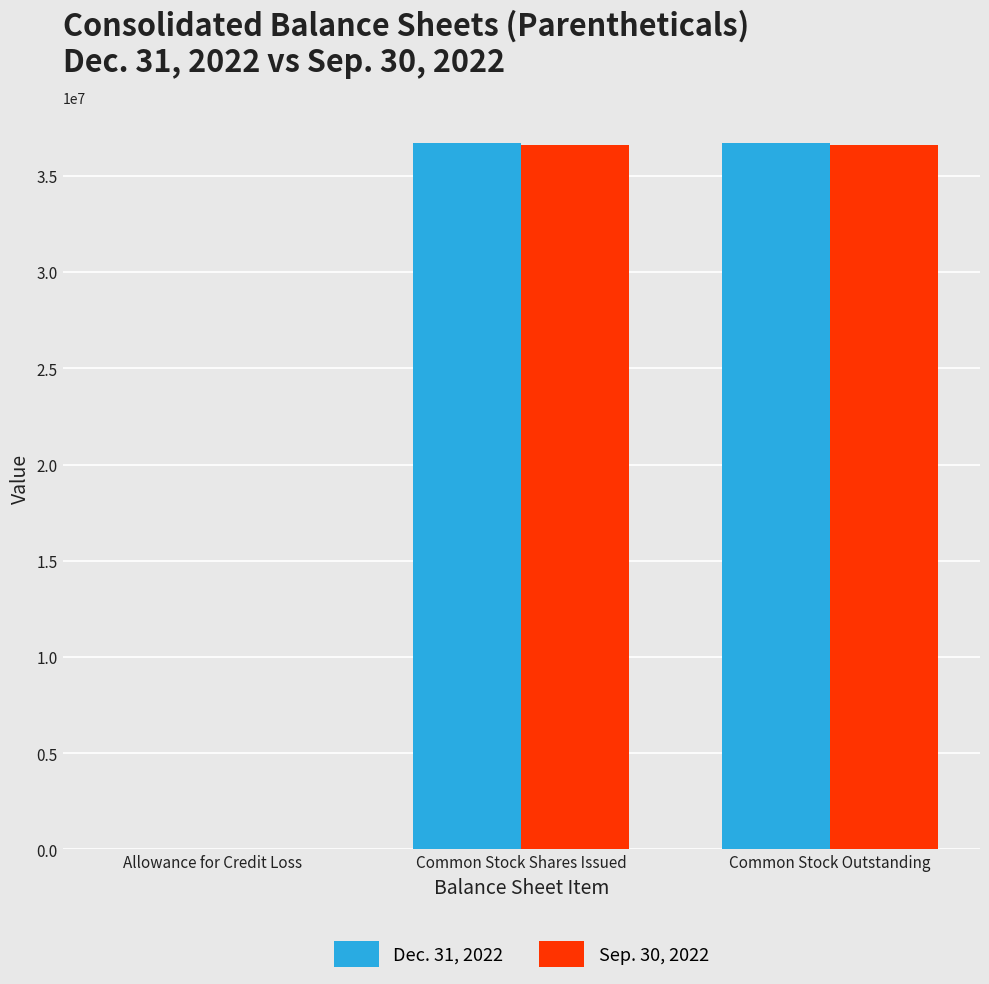

Reading left to right, list all the values displayed in this chart.

Dec. 31, 2022: 181	36713471	36713471
Sep. 30, 2022: 181	36611240	36611240